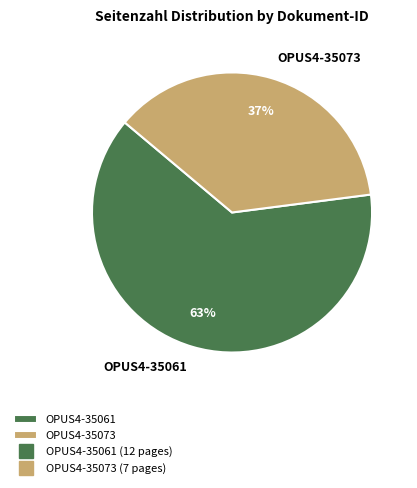

Does OPUS4-35061 account for over 50% of the chart?

Yes